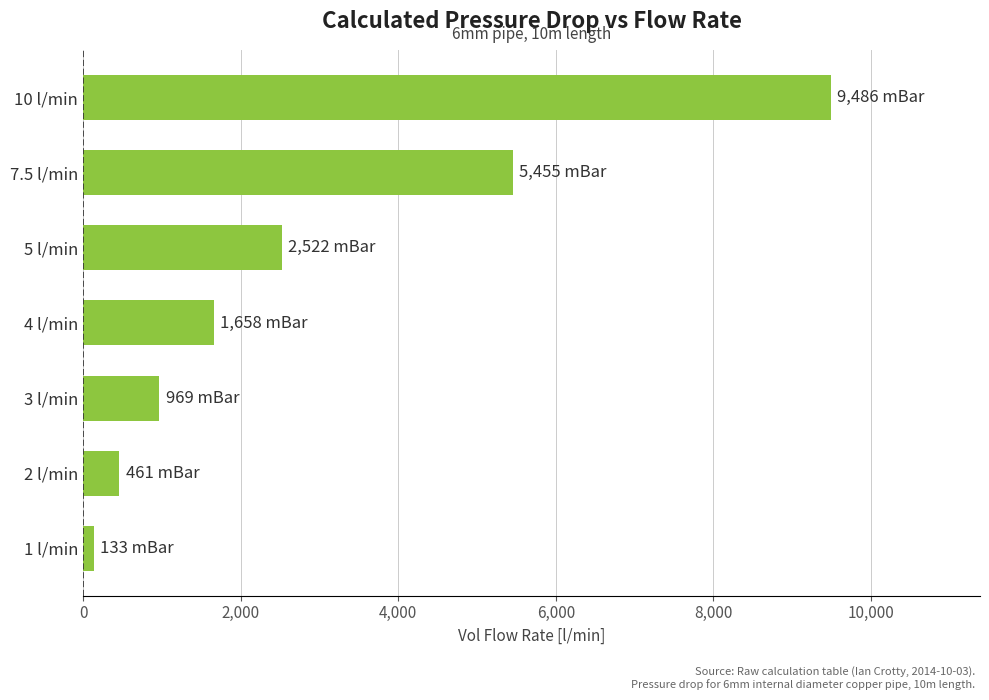

What is the sum of all values?

20684